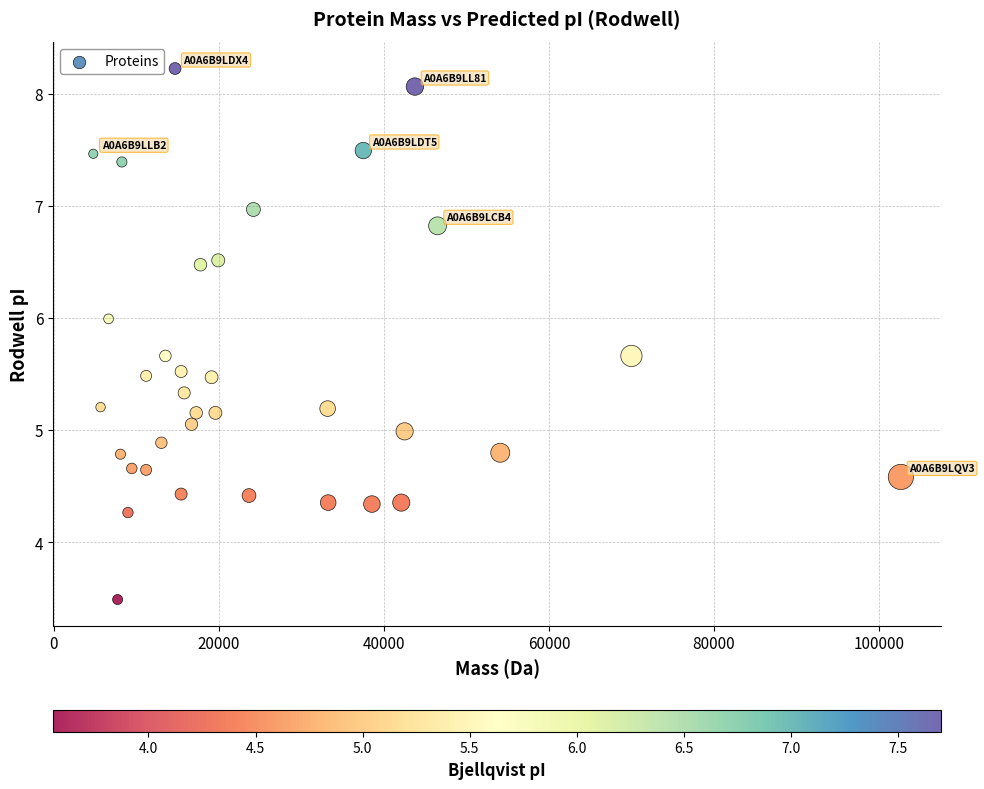

What is the range of X values (max minus min)?

97844.3